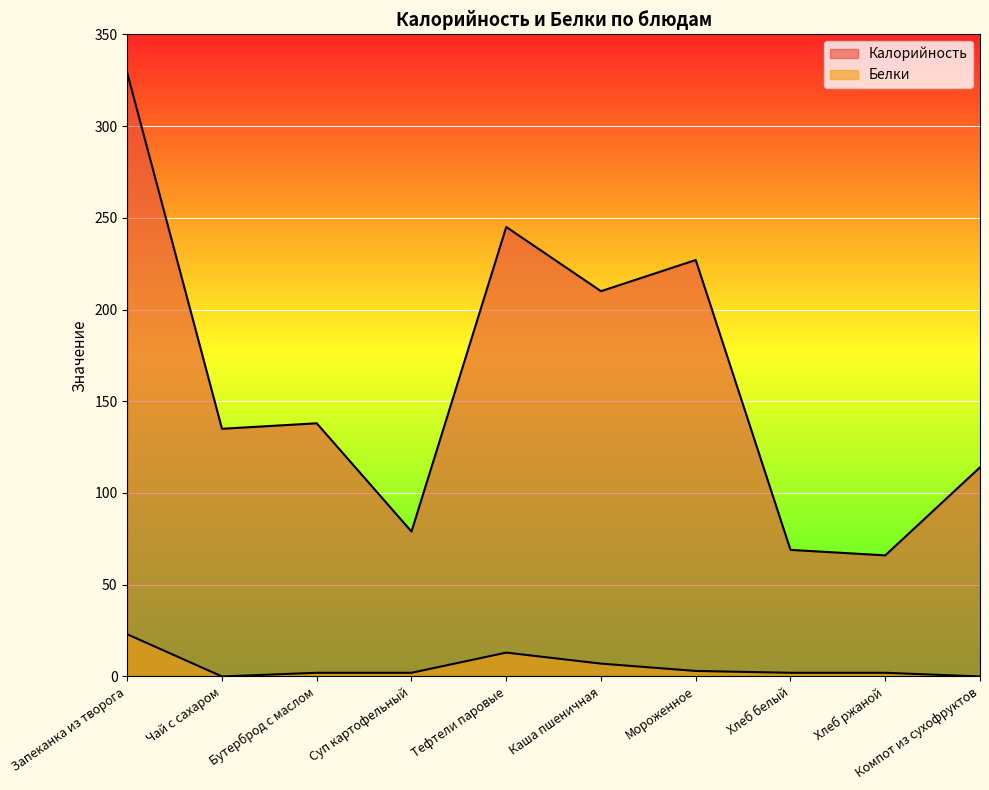

Reading right to left, transcribe all the data shown in this chart.

Калорийность: Компот из сухофруктов=114	Хлеб ржаной=66	Хлеб белый=69	Мороженное=227	Каша пшеничная=210	Тефтели паровые=245	Суп картофельный=79	Бутерброд с маслом=138	Чай с сахаром=135	Запеканка из творога=329
Белки: Компот из сухофруктов=0	Хлеб ржаной=2	Хлеб белый=2	Мороженное=3	Каша пшеничная=7	Тефтели паровые=13	Суп картофельный=2	Бутерброд с маслом=2	Чай с сахаром=0	Запеканка из творога=23